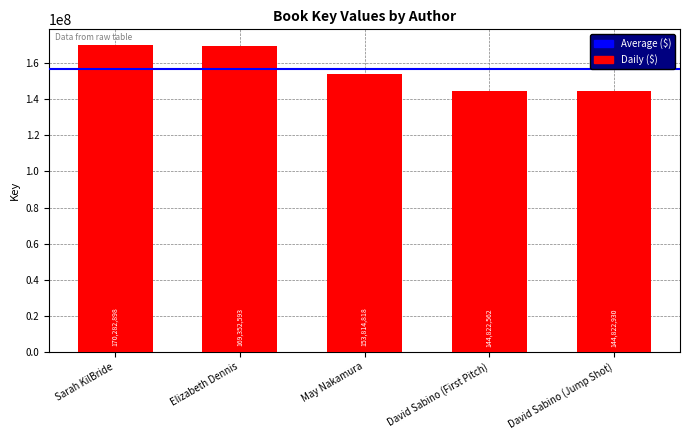

What position from the left is May Nakamura?

3